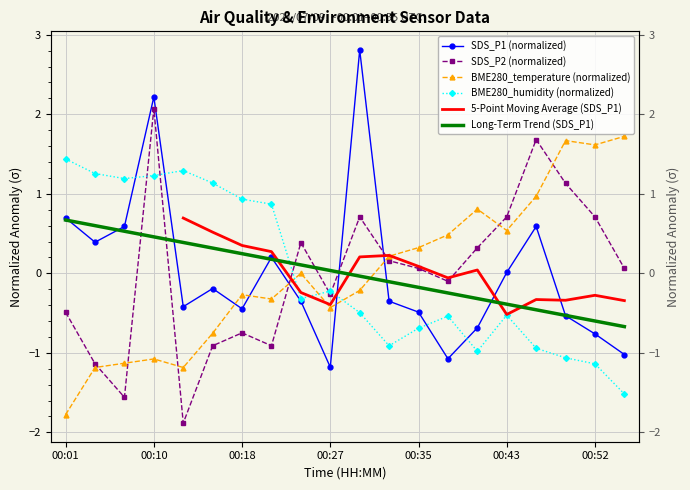

True or false: 5-Point Moving Average (SDS_P1) has a value of -0.5 at 00:43.

True